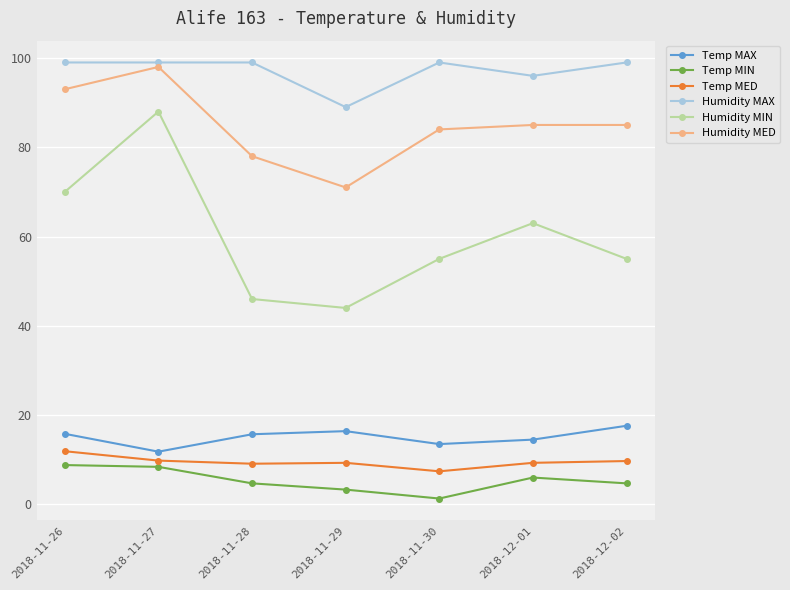

What is the average value of the Temp MAX series?

15.0